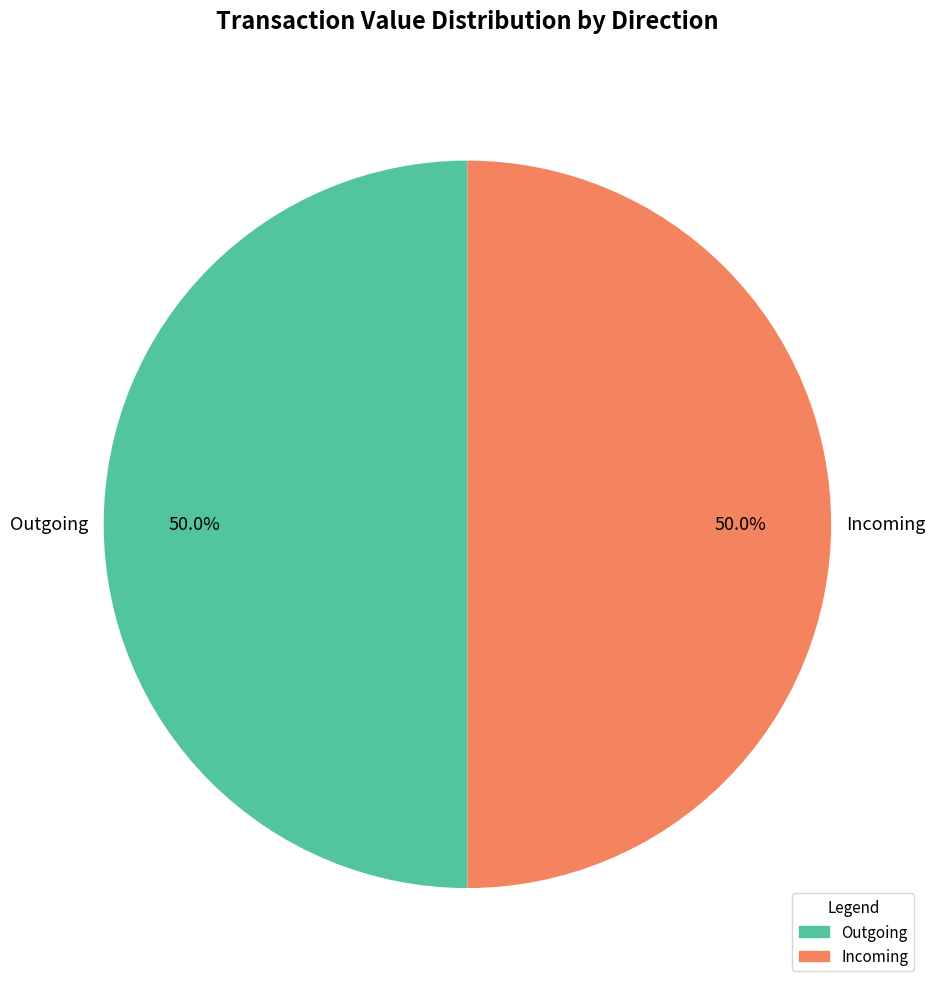

Which slice is the smallest?

direction=-1 (io_index=0)